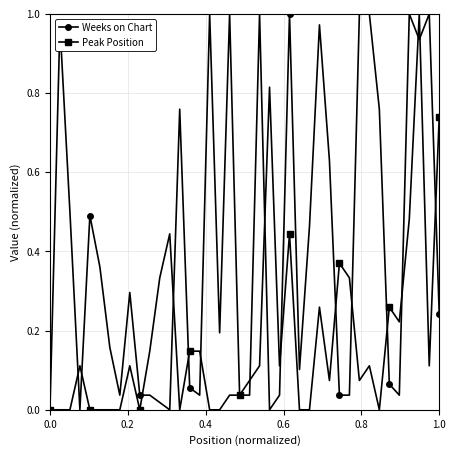

Which series has the largest total across all categories?

Weeks on Chart